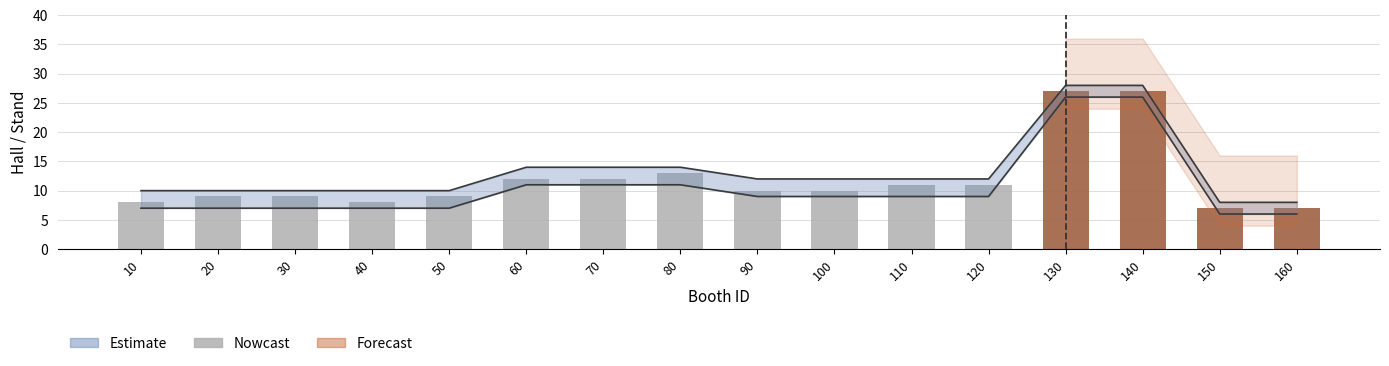

What is the difference between the values at 160 and 130?

20